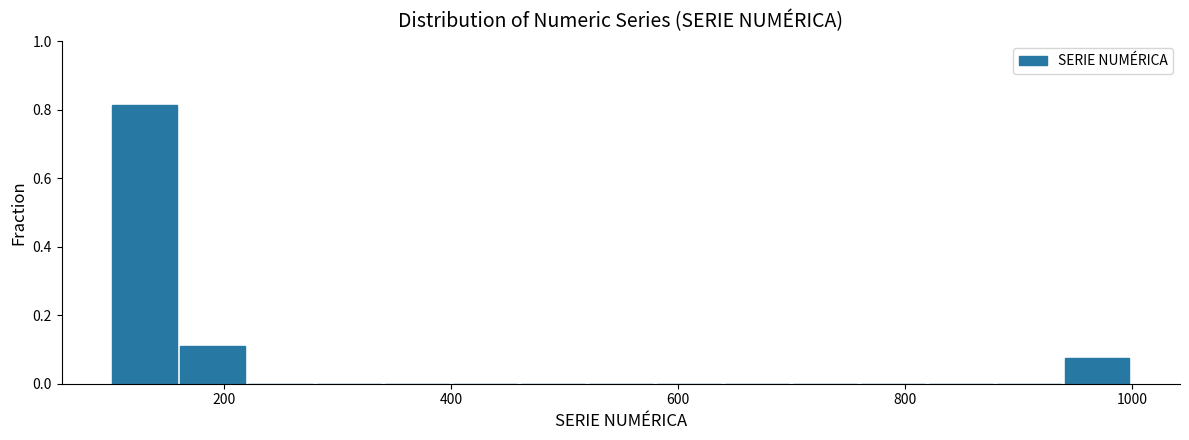

Around what value on the x-axis is the tallest bar? Give the approximate position of its centre, as read against the axis.

120